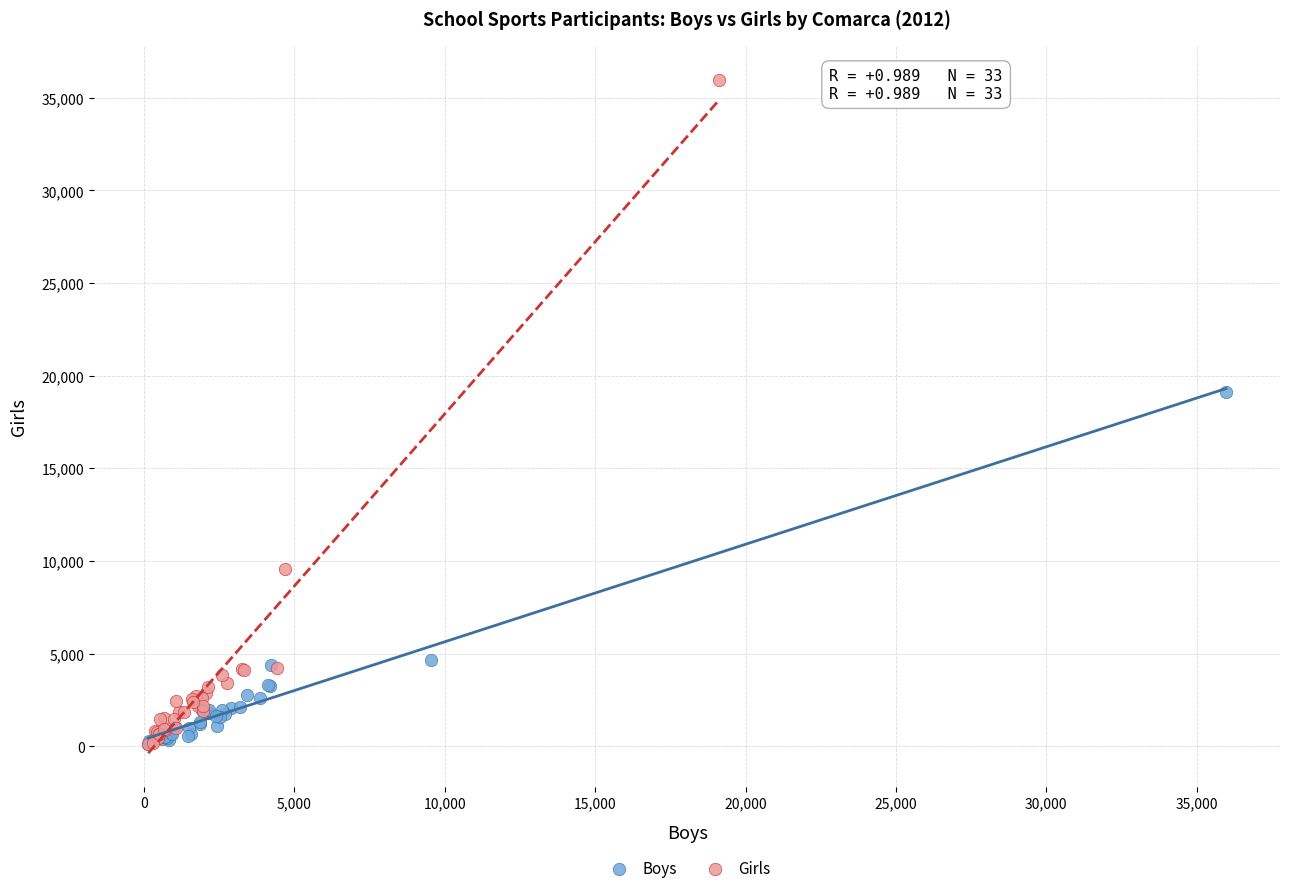

Which series has the largest Y range (max minus min)?

Girls